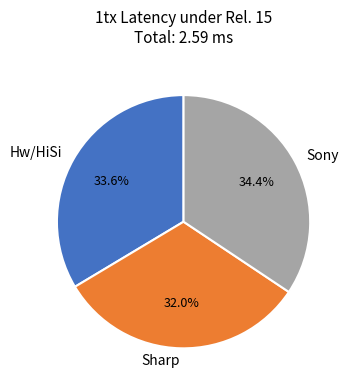

What percentage do Sony and Hw/HiSi together represent?

68.0%